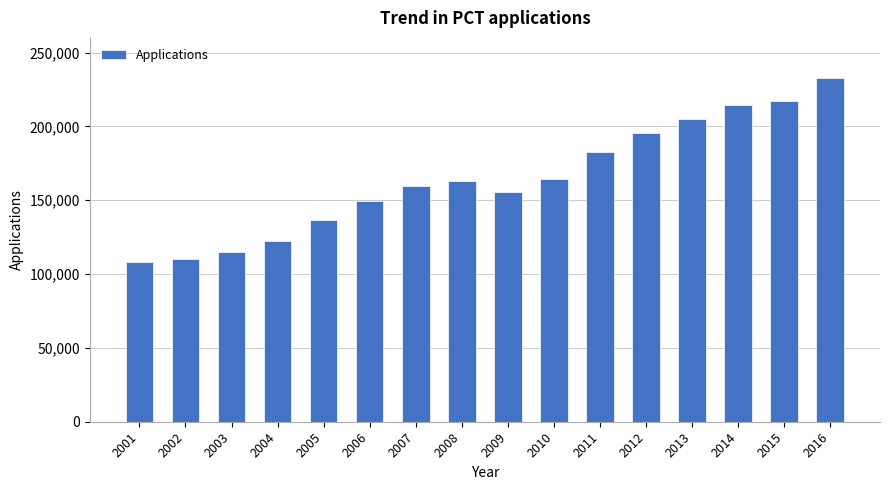

Which has a higher value, 2016 or 2003?

2016